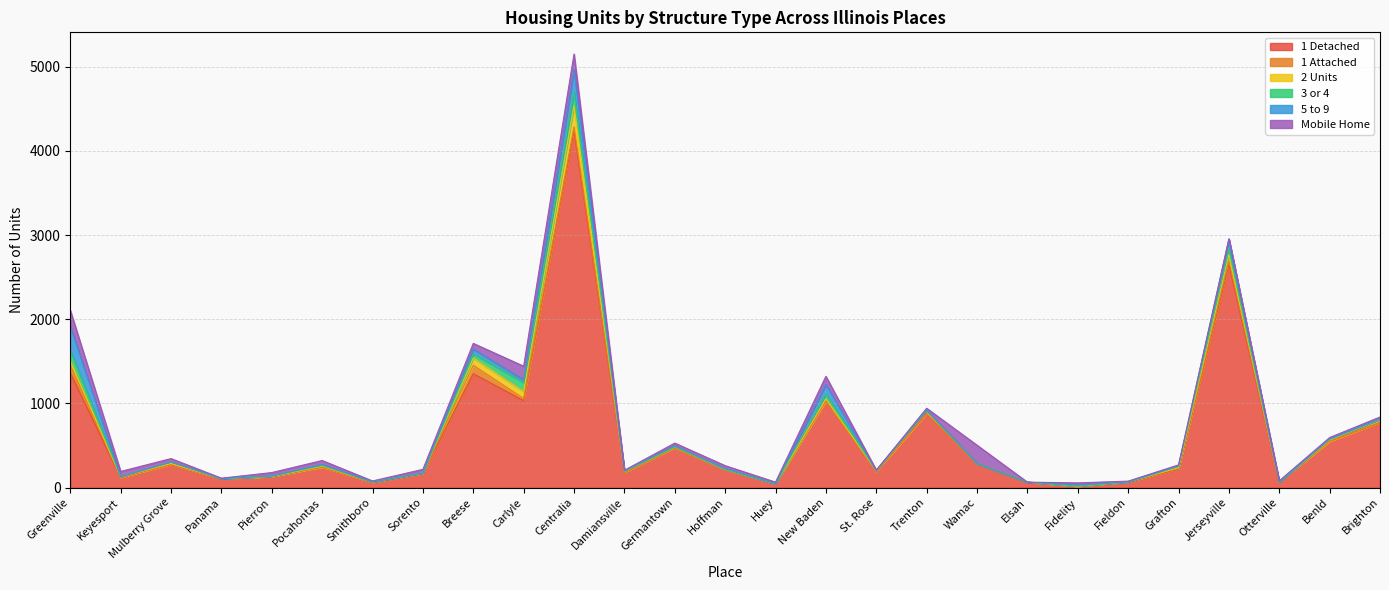

At which category is the sum across all series the highest?

Centralia